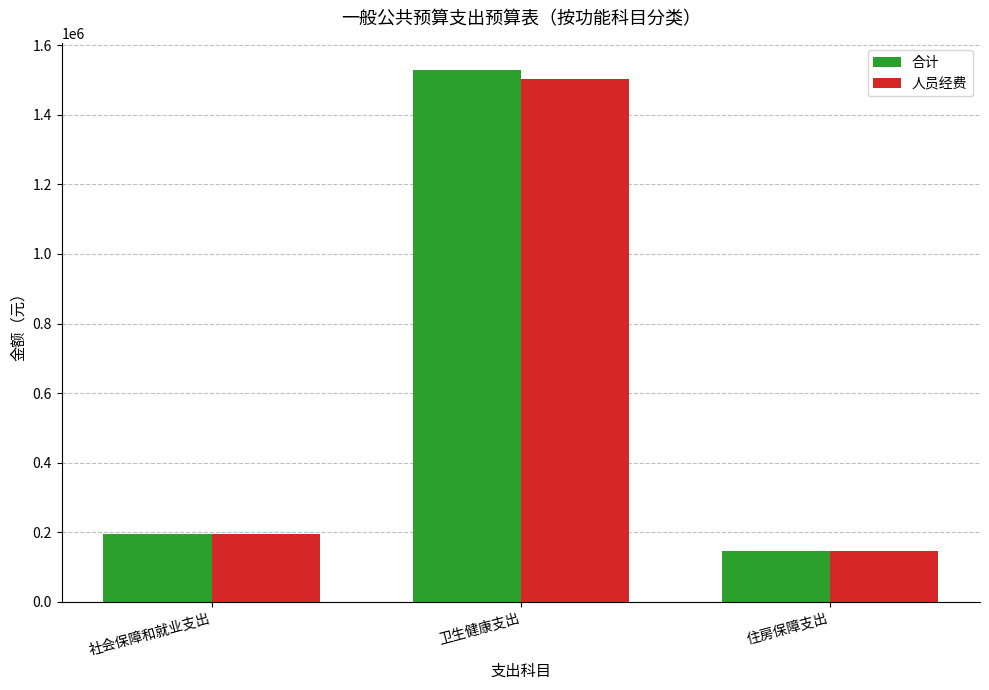

What are all the series names shown in the legend?

合计, 人员经费